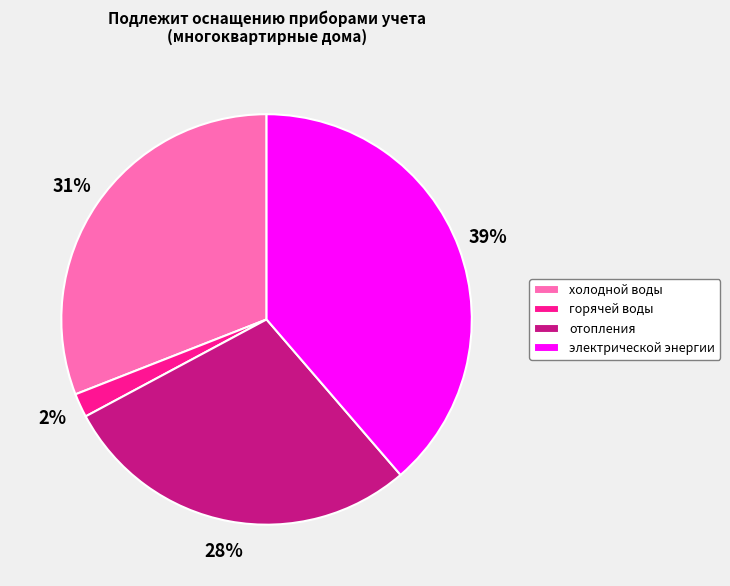

The электрической энергии slice represents 39% of the pie. True or false?

True